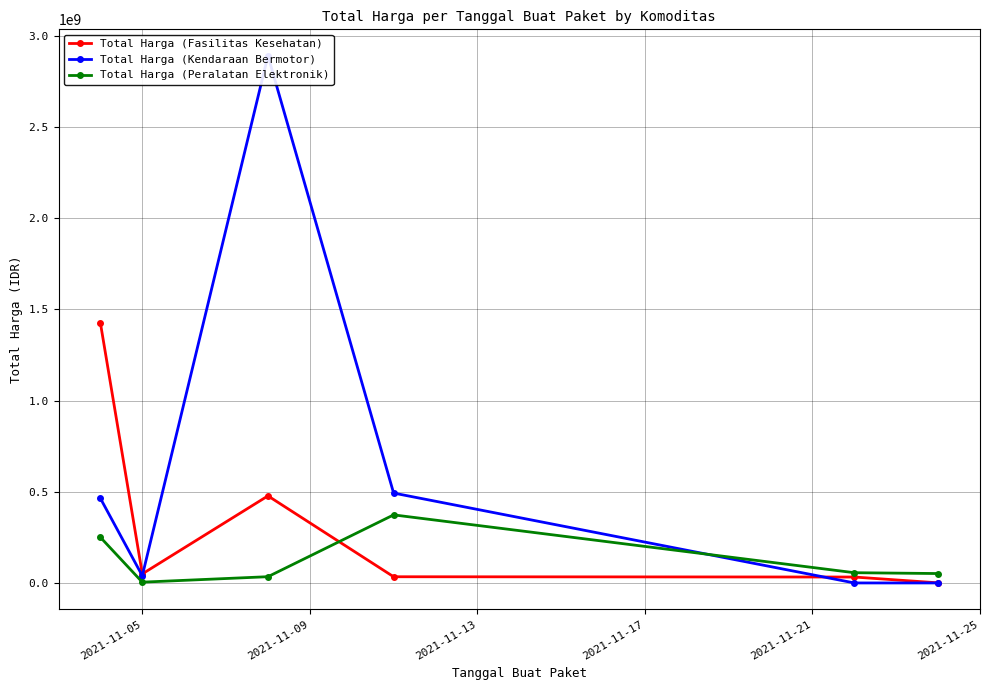

True or false: Total Harga (Peralatan Elektronik) has more than 1 points higher than both neighbors.

False